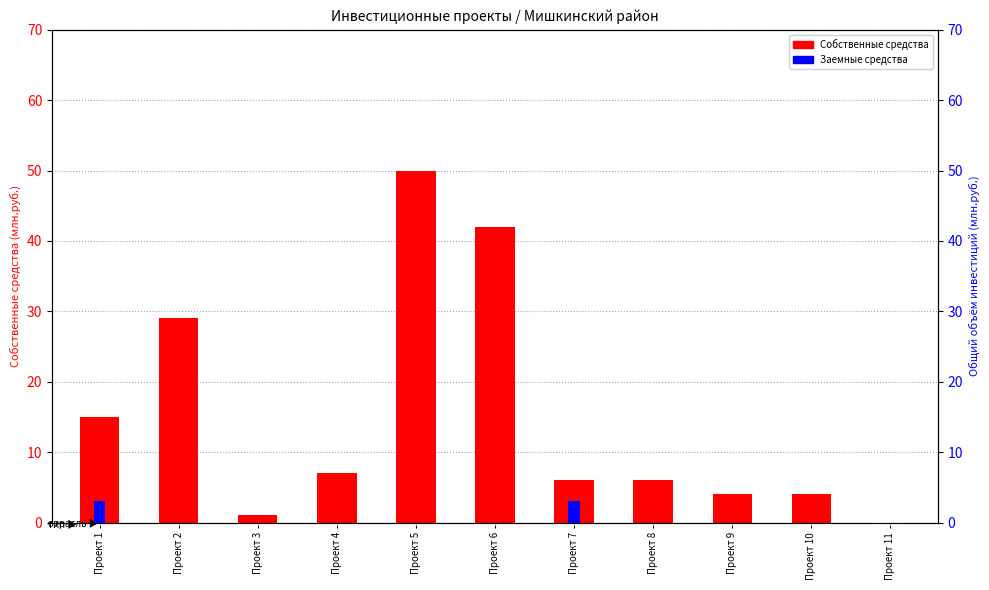

What is the value of the Заемные средства bar at the 1st from the left?

3